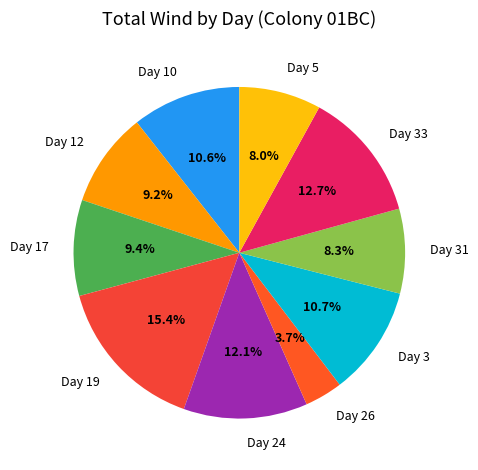

What percentage is NOT represented by Day 3?

89.3%